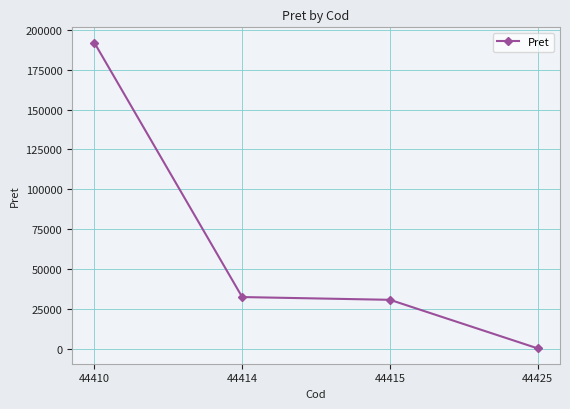

True or false: the data has more than 0 interior local peaks.

False